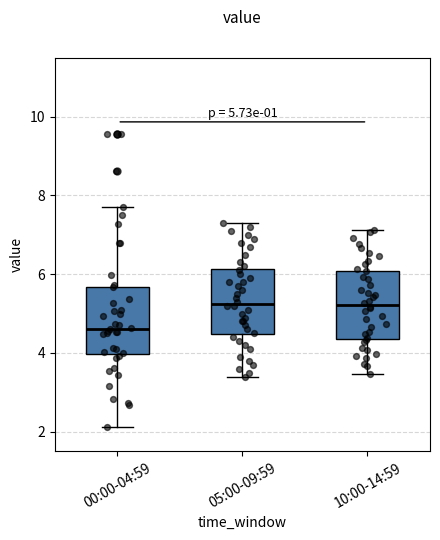

Which box's median line is the lowest?

00:00-04:59